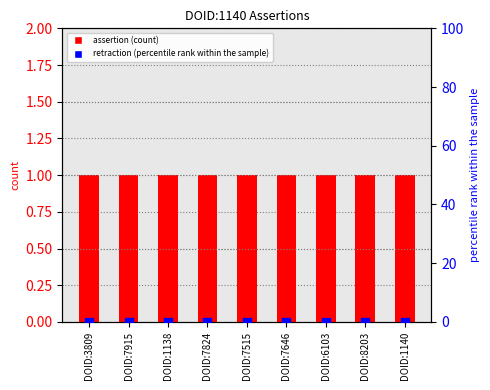

What are all the series names shown in the legend?

assertion, retraction